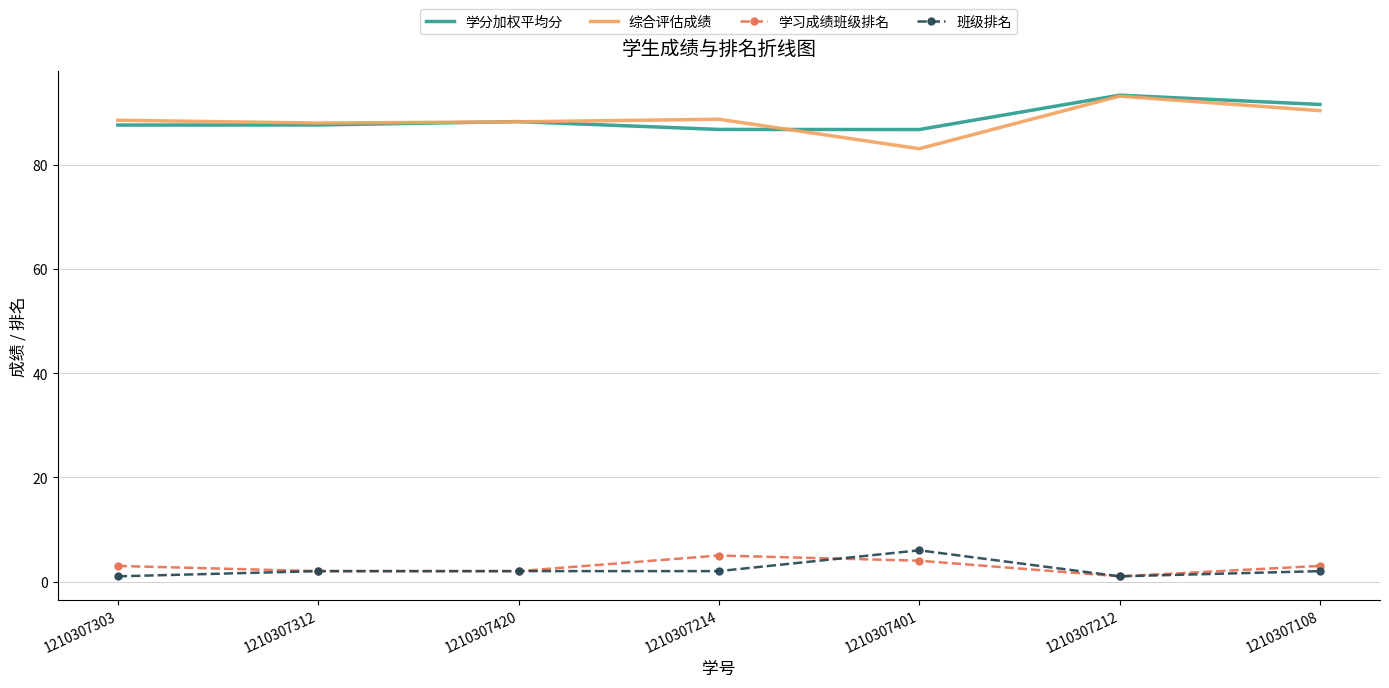

What is the minimum value shown in the chart?

1.0